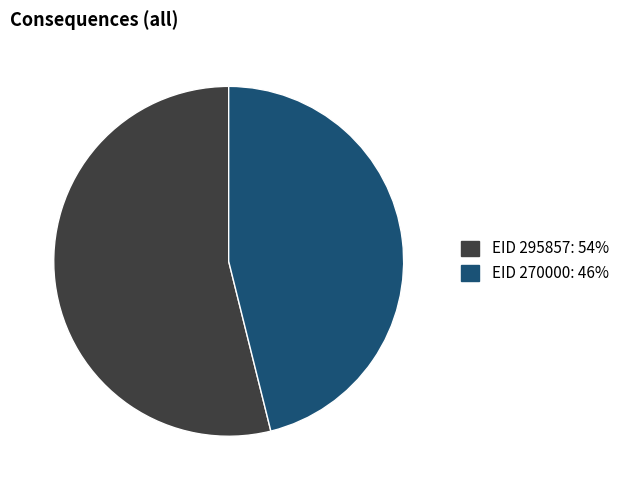

Which slice is the smallest?

EID 270000: 46%